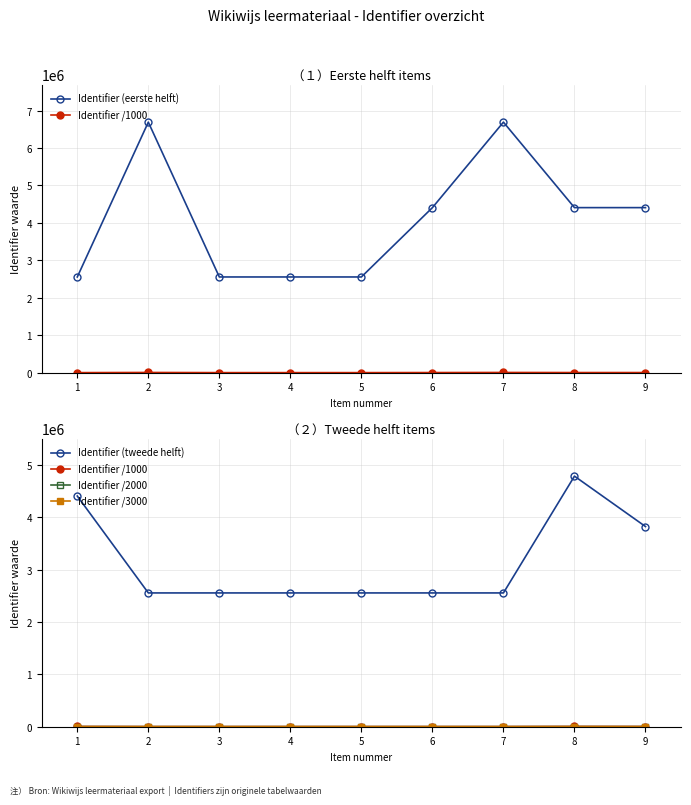

At which label does Identifier (eerste helft) first exceed 4407642?

2